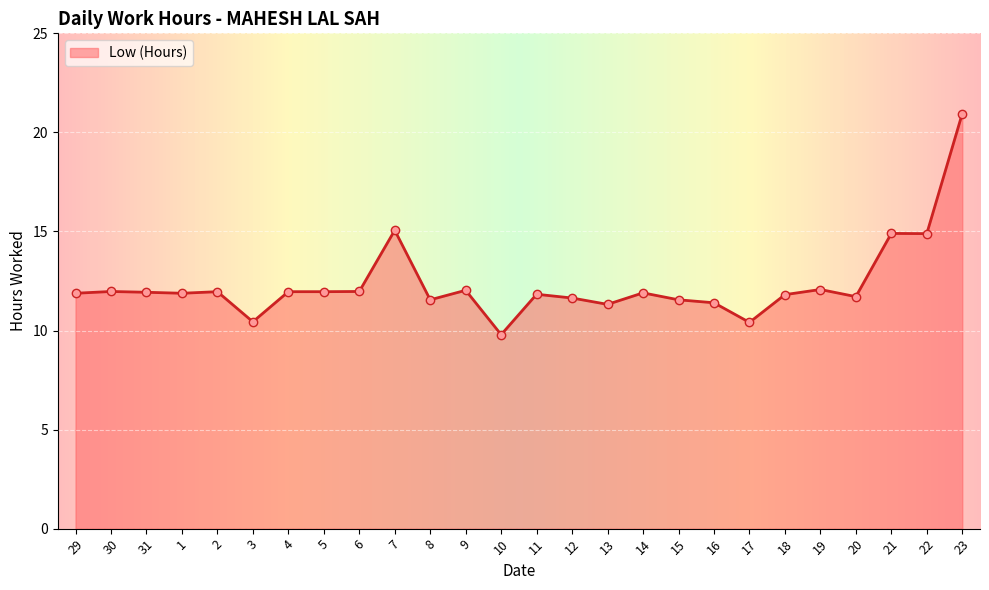

What value does the data have at 6?

12.0